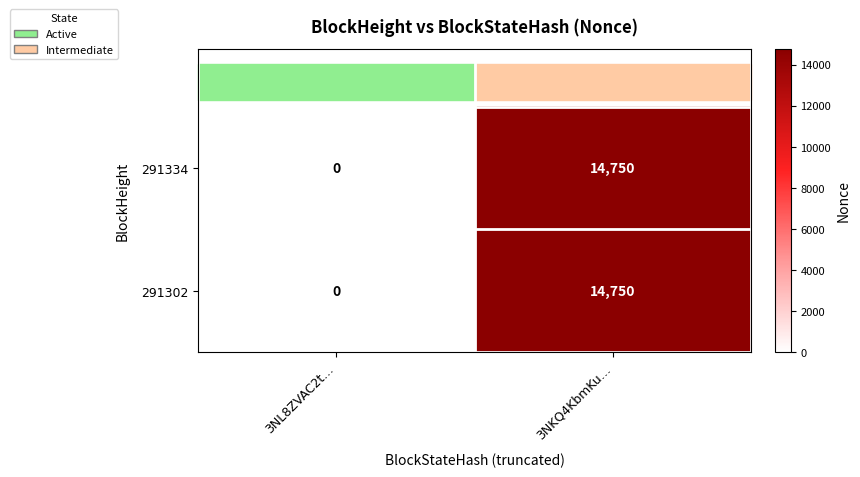

What is the approximate value of 291334 at 3NKQ4KbmKu…, to the nearest 10?

14750